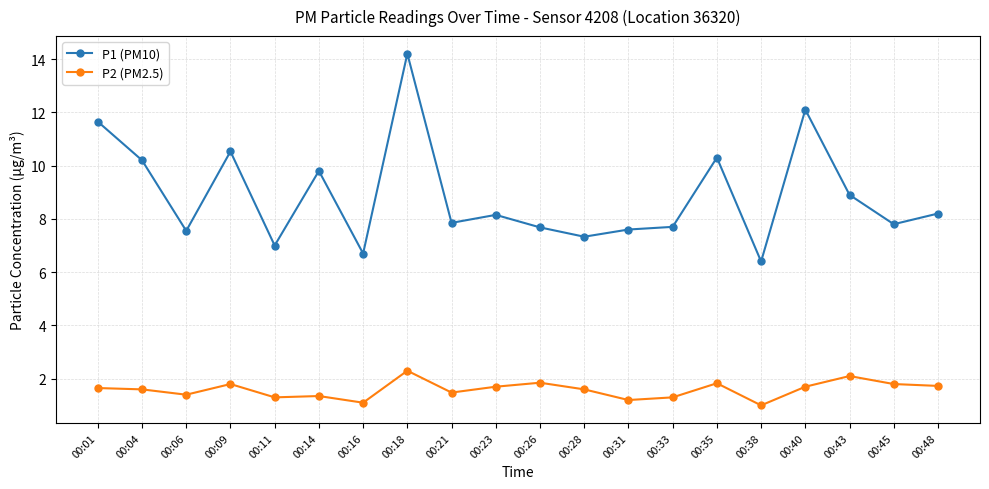

Which series has the widest spread of values?

P1 (PM10)